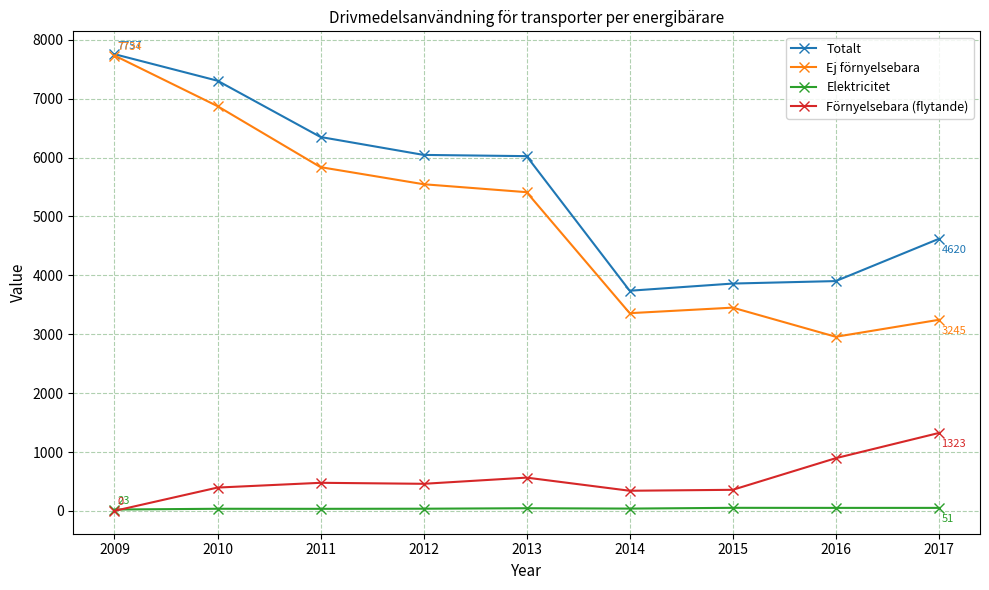

How many values in Förnyelsebara (flytande) are above zero?

8